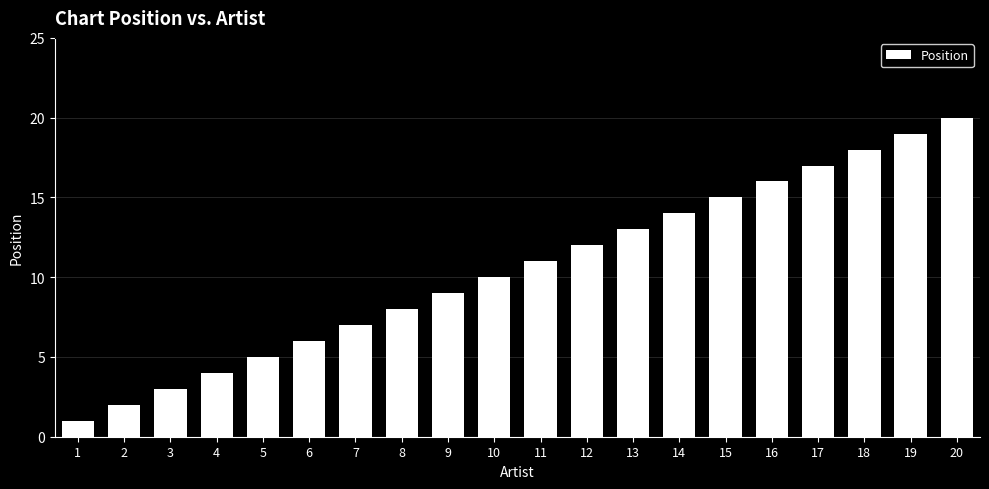

Which has a higher value, 5 or 15?

15